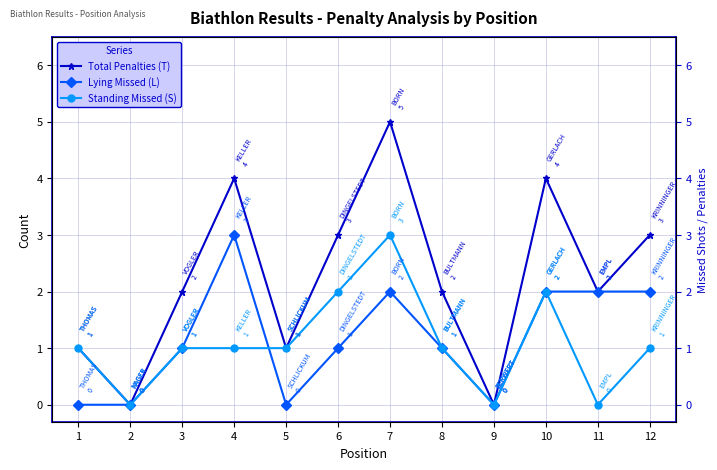

How many positive values does the Standing Missed (S) series have?

9